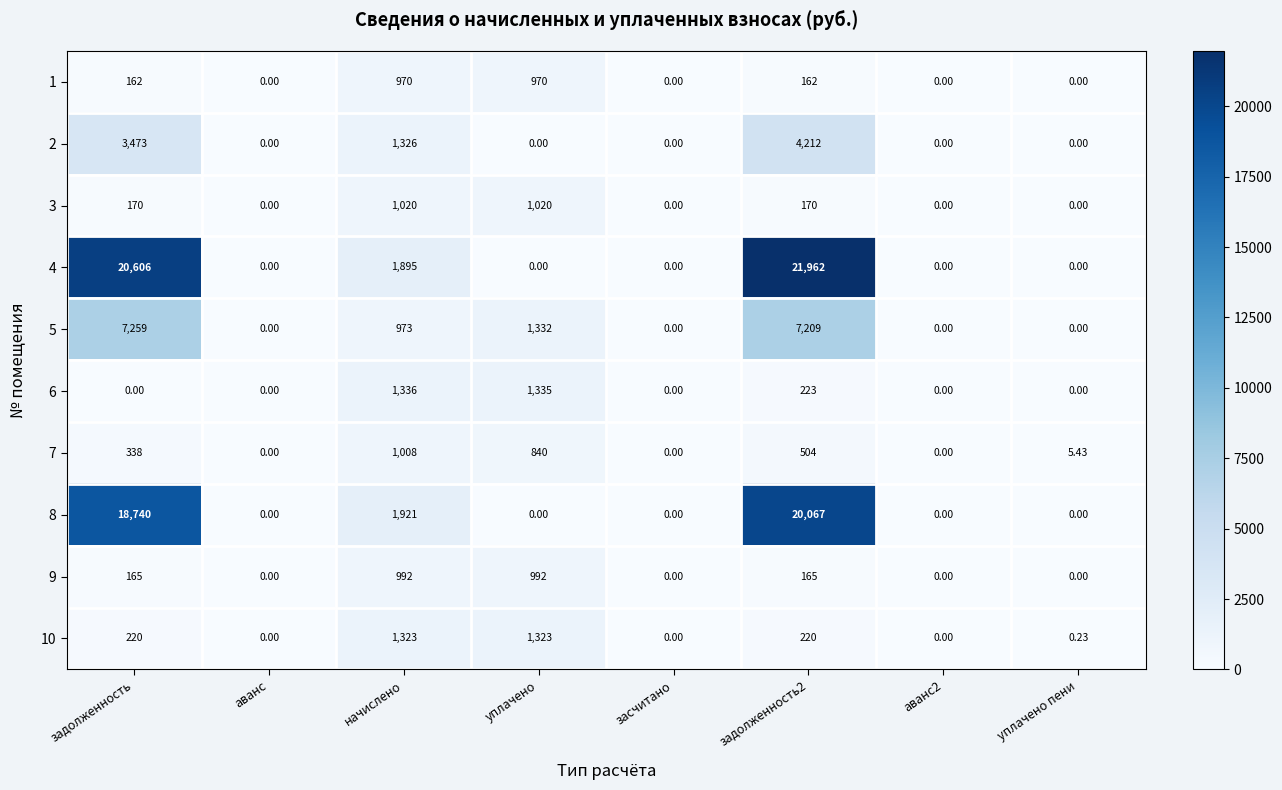

List the series in order of their peak value, lowest first.

1, 9, 7, 3, 10, 6, 2, 5, 8, 4